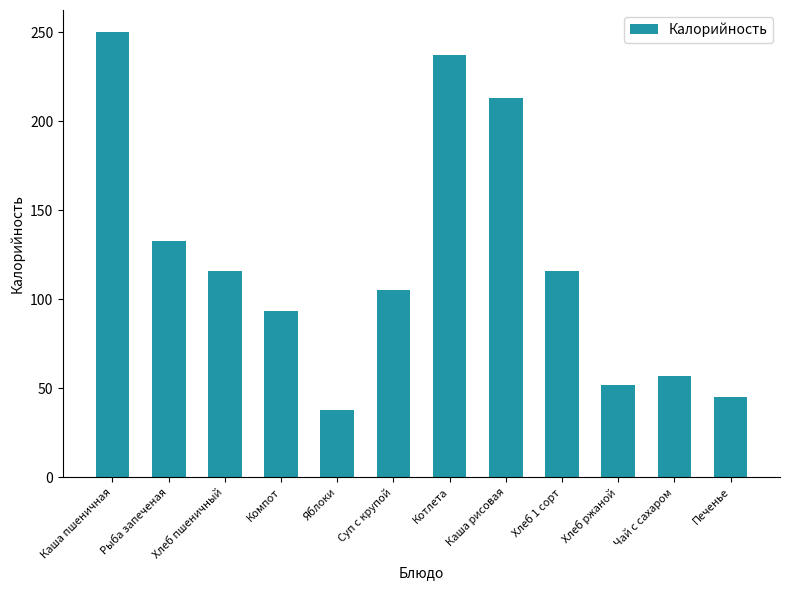

What is the label of the 4th bar from the left?

Компот